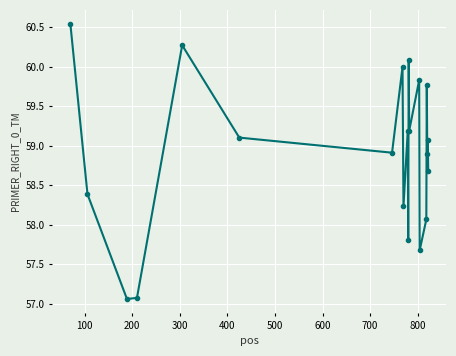

What is the average value?

58.9